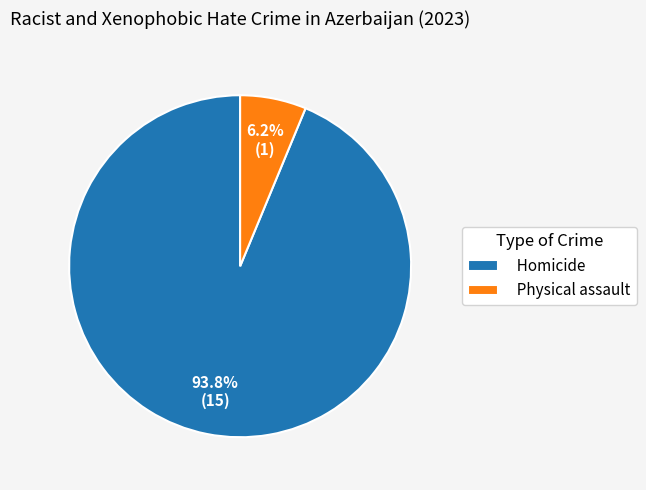

What percentage is the Homicide slice, to the nearest percent?

94%